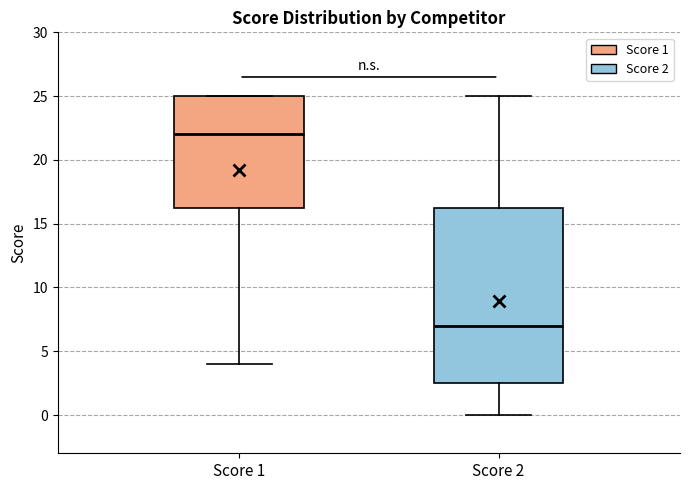

Reading left to right, transcribe this box plot: for each box, give where its median line is, the range the box spans, and where its two whiskers end, as read against the y-axis. The values are not printed on the chart, so give them approximately, as read against the axis.

Score 1: median 22.0, box 16.5 to 25.0, whiskers 4.0 to 25.0
Score 2: median 7.0, box 2.5 to 16.5, whiskers 0.0 to 25.0